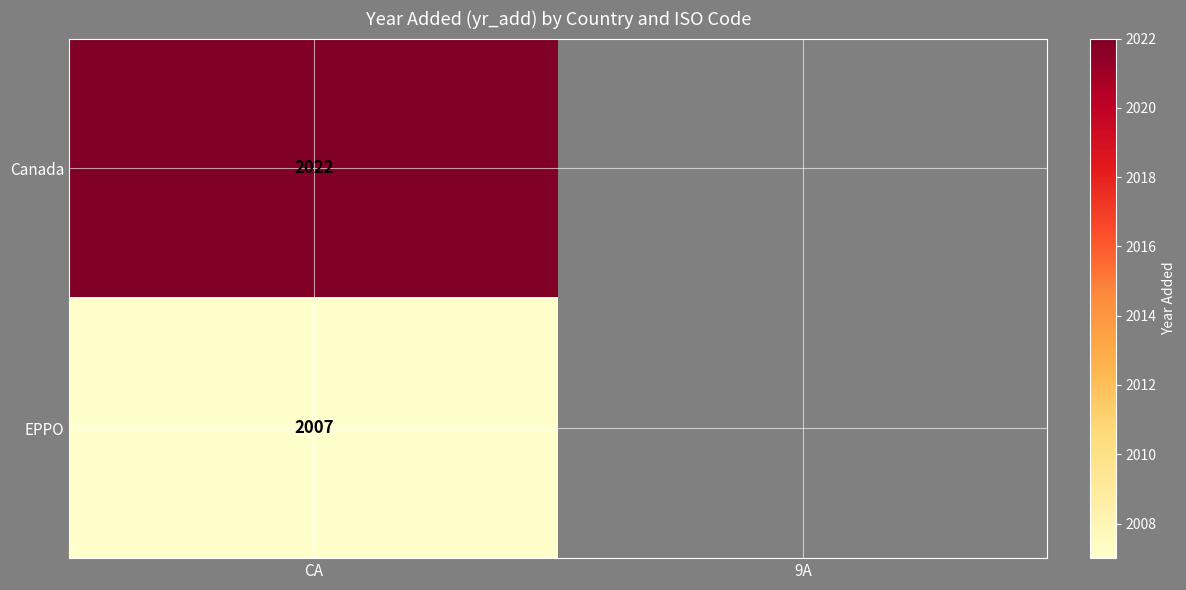

What is the difference between the highest and lowest values at CA?

15